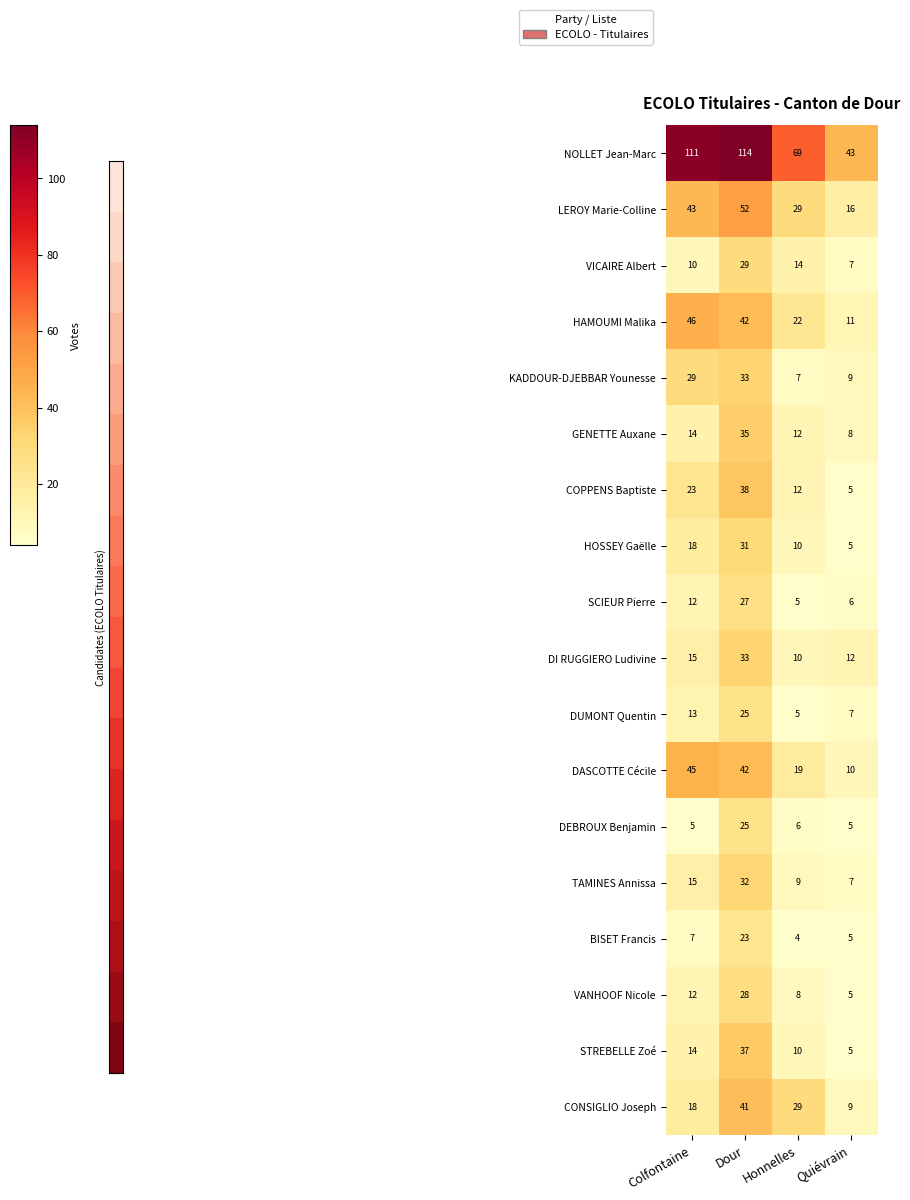

What is the highest value of the NOLLET Jean-Marc series?

114